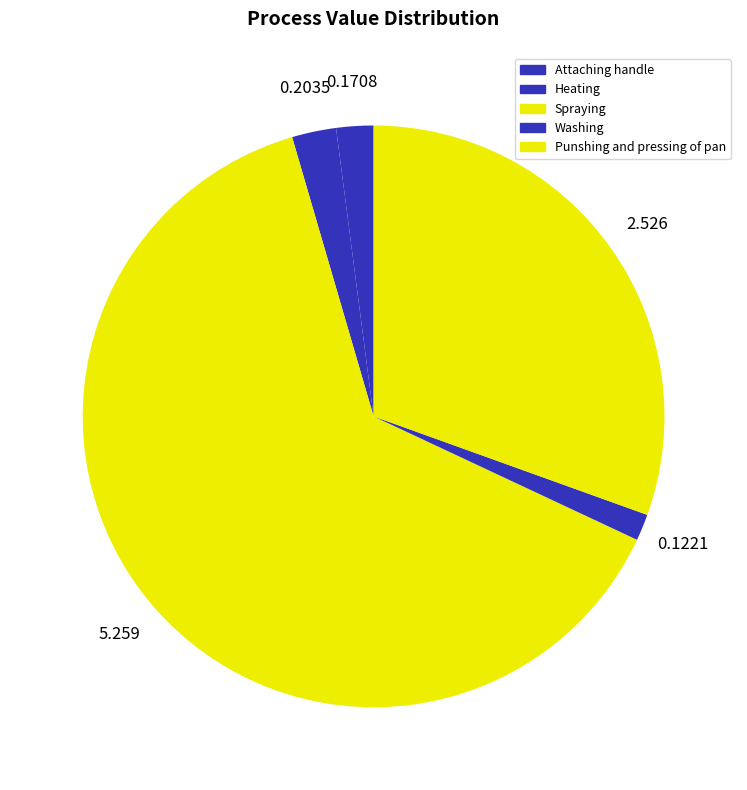

What is the ratio of the value at Spraying to the value at Punshing and pressing of pan?

2.1